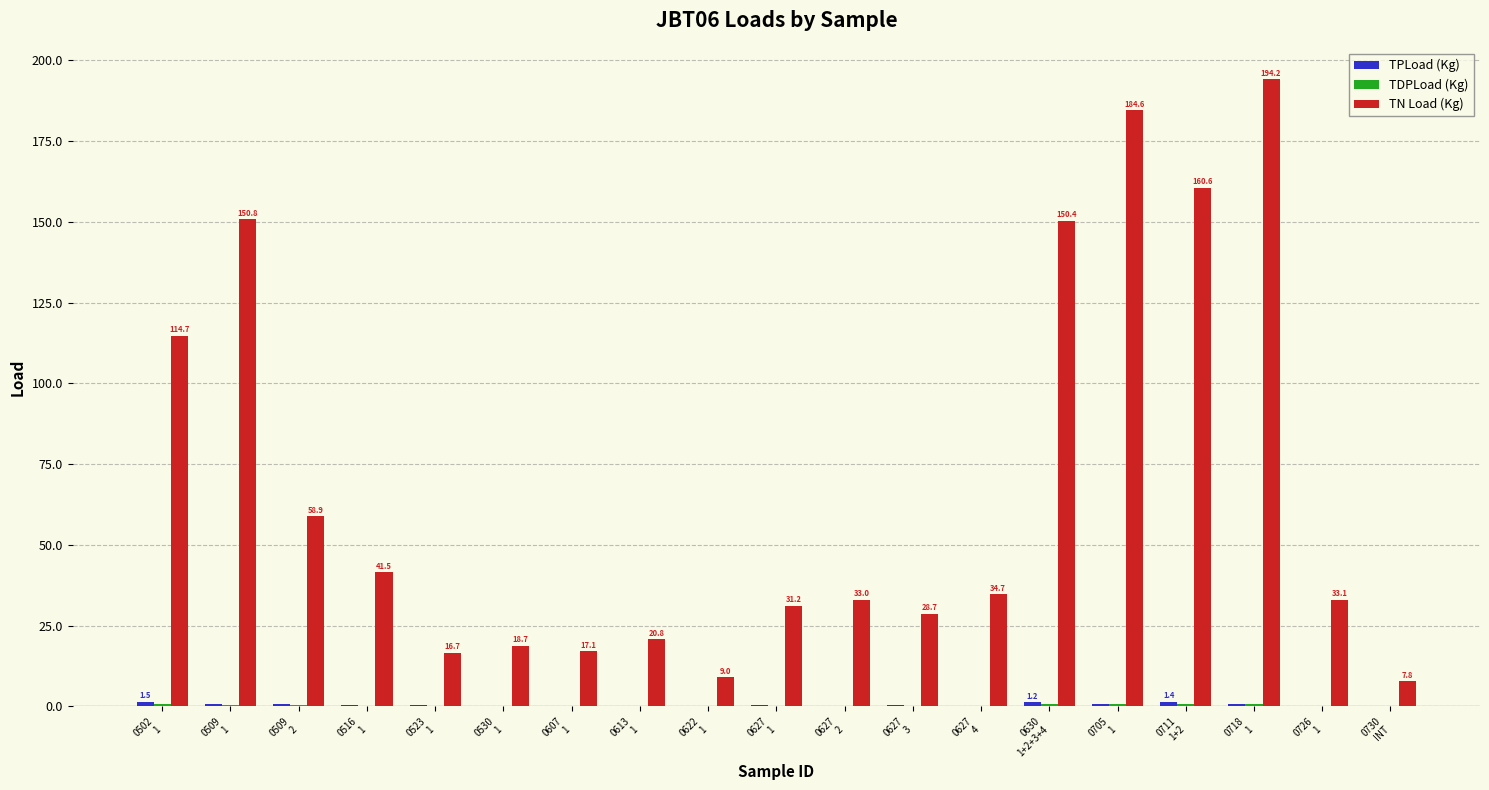

What is the maximum value shown in the chart?

194.2